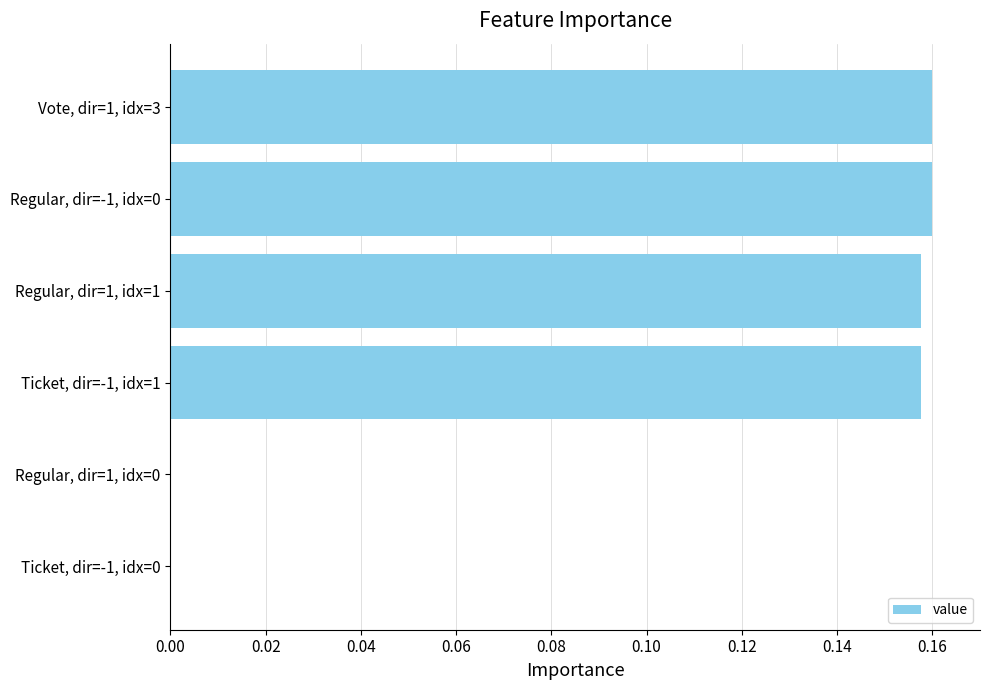

True or false: the data shows 0.3 at Regular, dir=-1, idx=0.

False